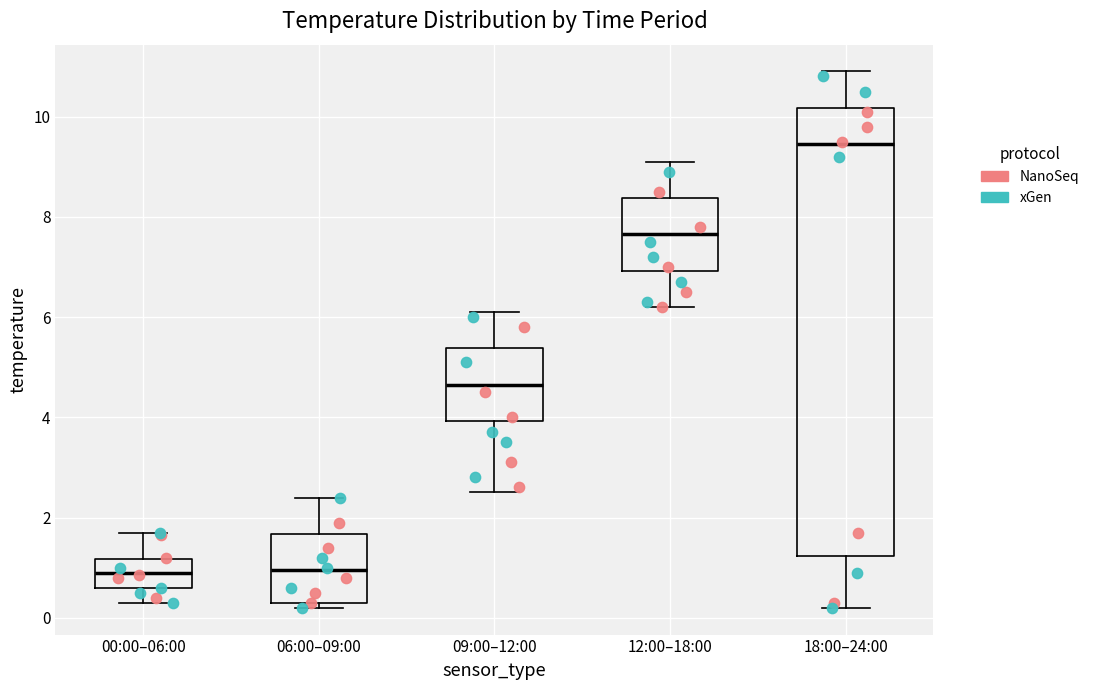

Reading left to right, read every box against the y-axis: the position of its median line, the range the box covers, and the ends of its whiskers. The values are not printed on the chart, so give them approximately, as read against the axis.

00:00–06:00: median 1.0, box 0.6 to 1.2, whiskers 0.4 to 1.8
06:00–09:00: median 1.0, box 0.4 to 1.6, whiskers 0.2 to 2.4
09:00–12:00: median 4.6, box 4.0 to 5.4, whiskers 2.6 to 6.2
12:00–18:00: median 7.6, box 7.0 to 8.4, whiskers 6.2 to 9.2
18:00–24:00: median 9.4, box 1.2 to 10.2, whiskers 0.2 to 11.0